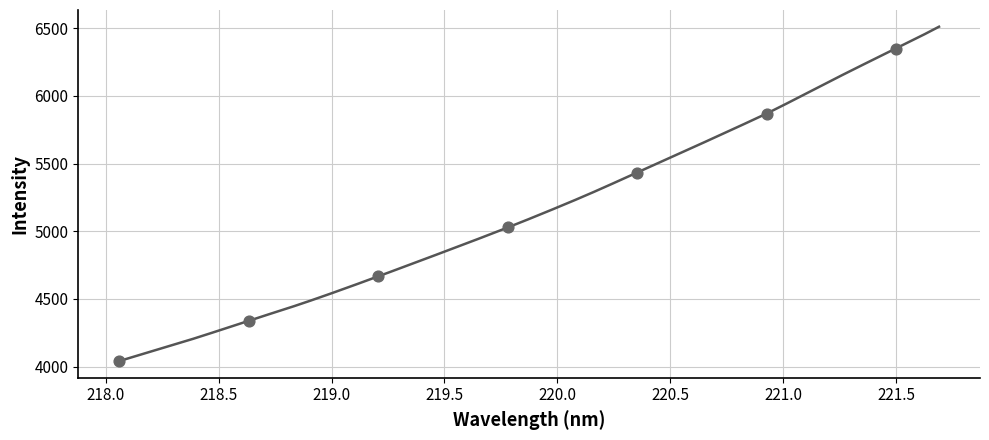

What Y value in the scatter plot is closest to 5195?

5027.6